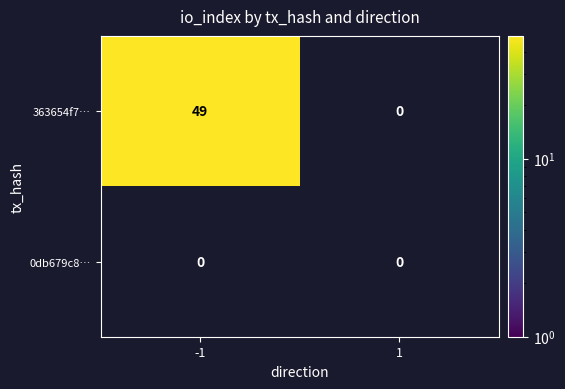

The 363654f7… series shows 49 at -1. True or false?

True